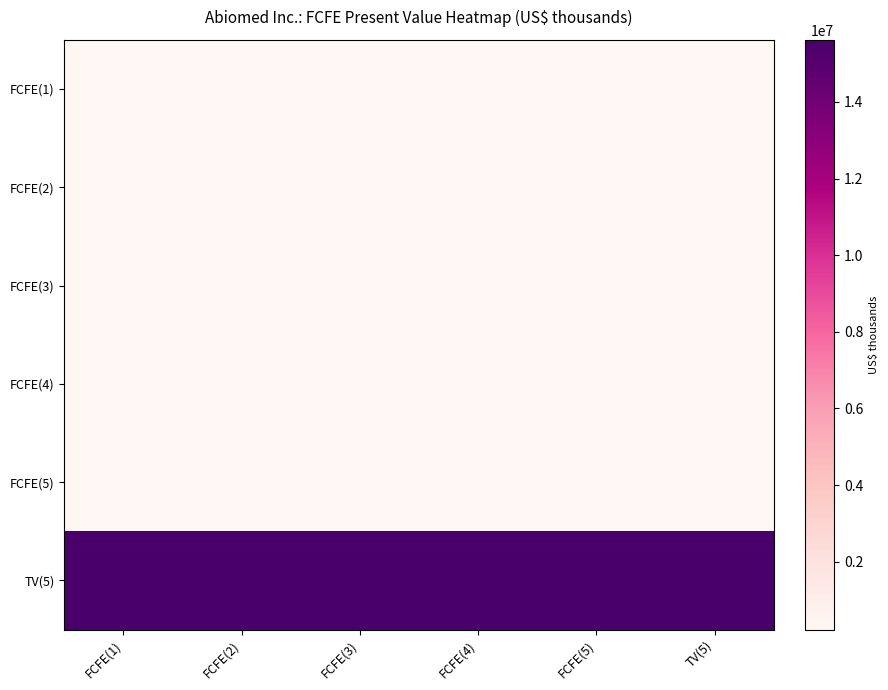

Count the number of categories in the chart.

6